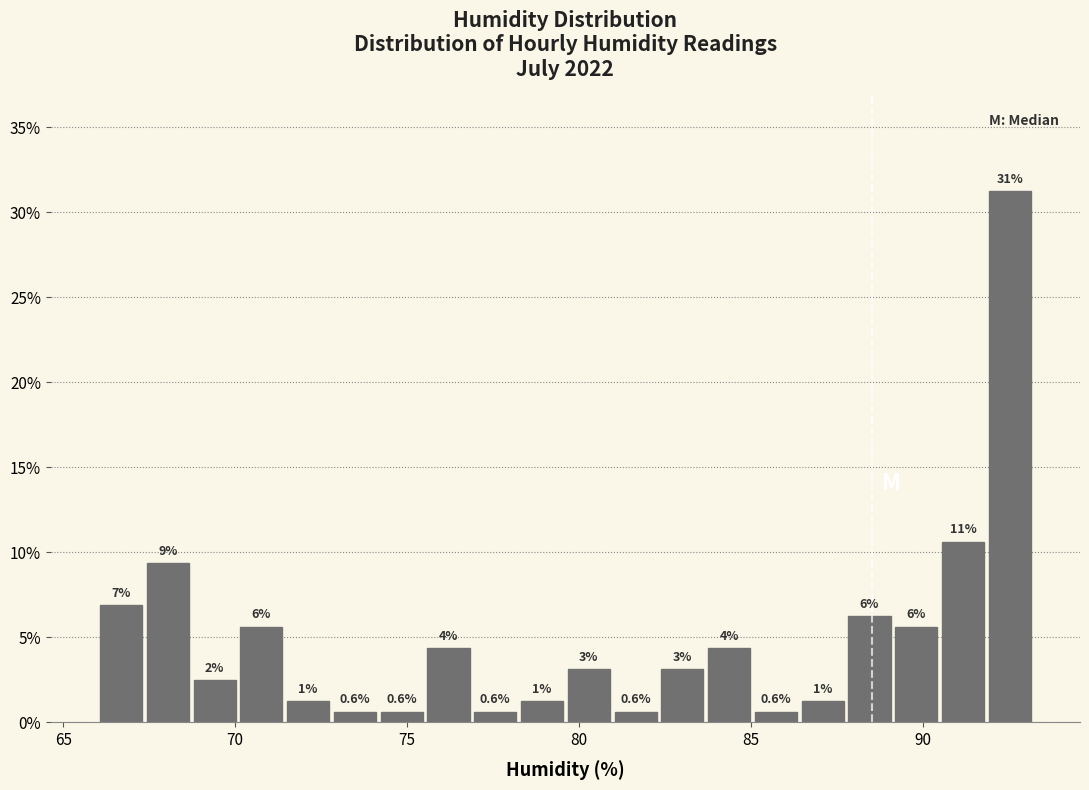

Read against the x-axis, roughly where is the centre of the tallest bar?

92.5